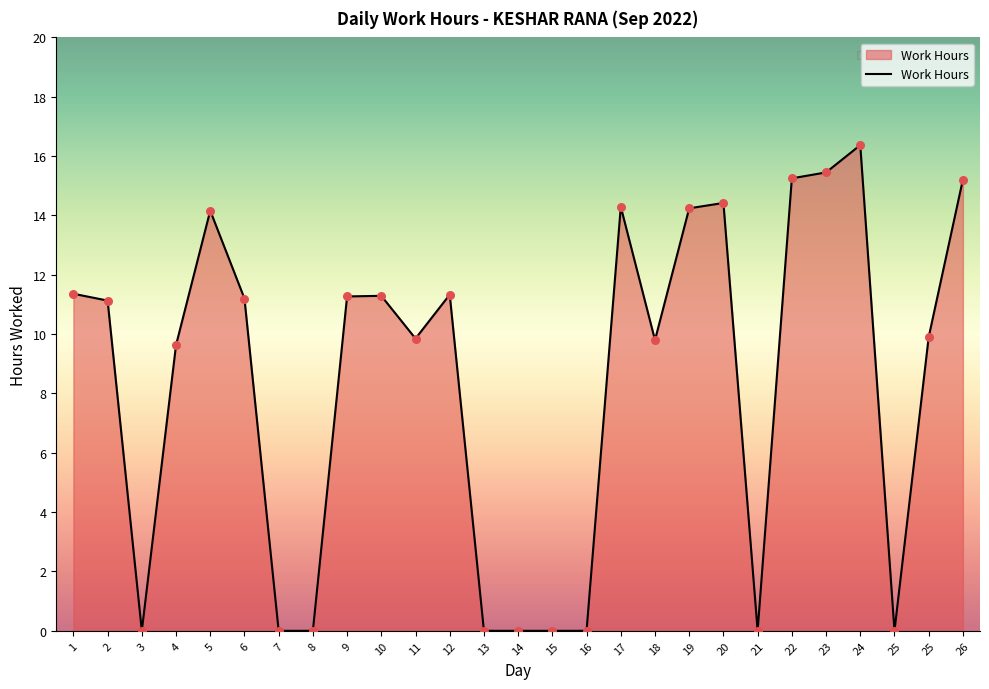

What is the change in value from 17 to 22?

+1.0